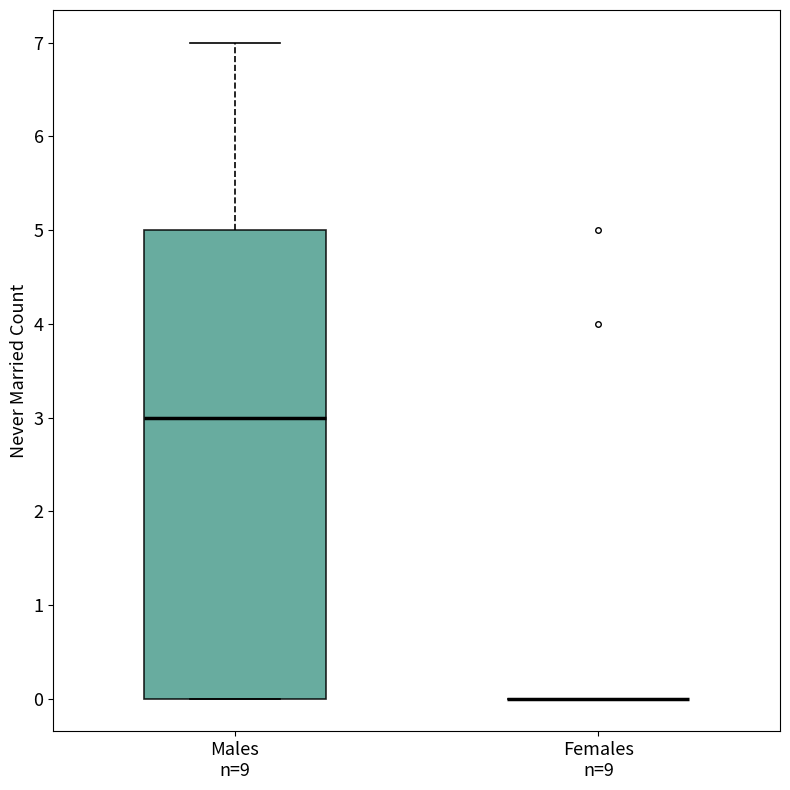

Where does the upper whisker of the box for Males n=9 end on the y-axis? The values are not printed on the chart, so give them approximately, as read against the axis.

7